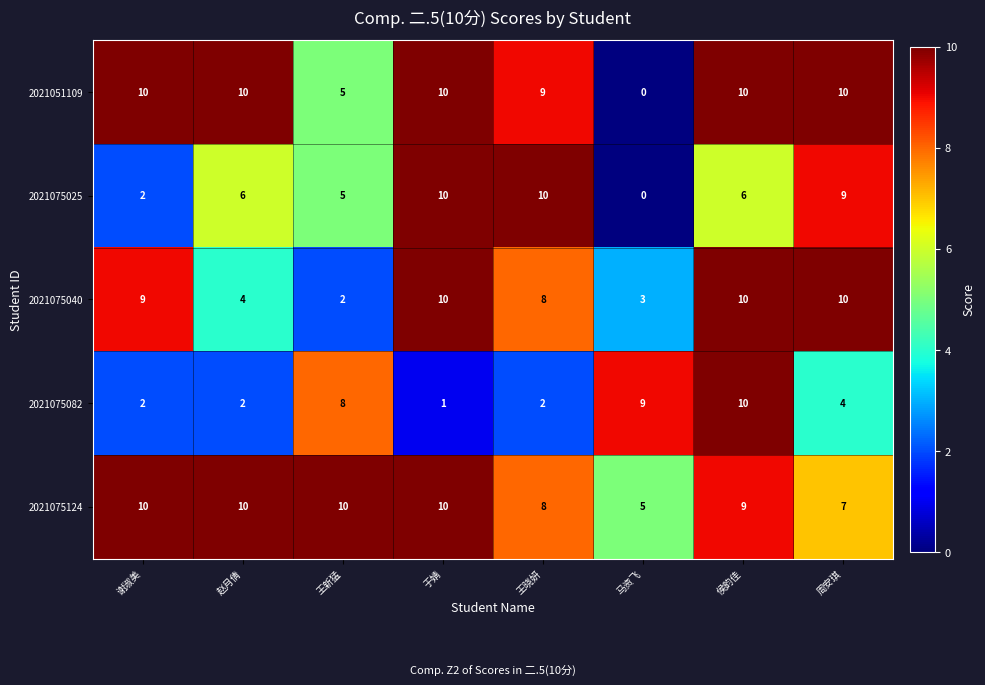

What is the difference between the maximum and minimum values in the 2021075025 series?

10